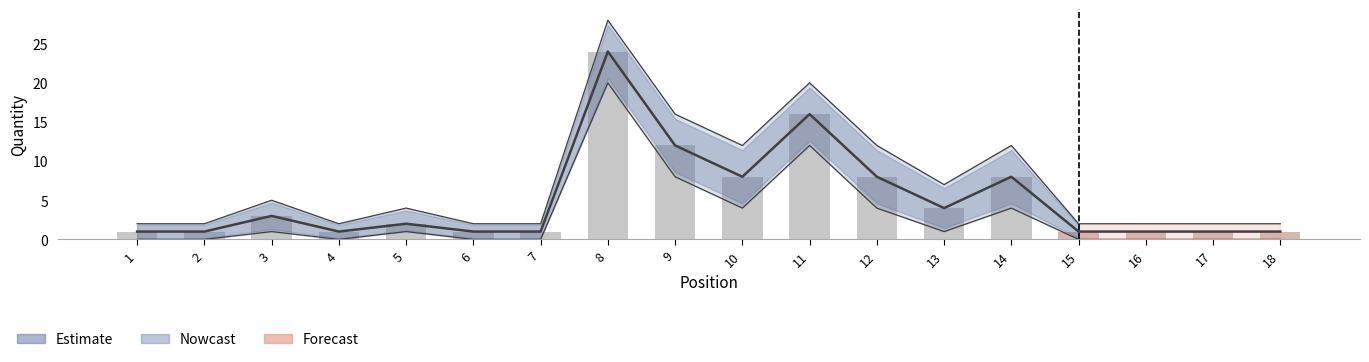

Which category has the lowest value in the Upper Bound series?

1